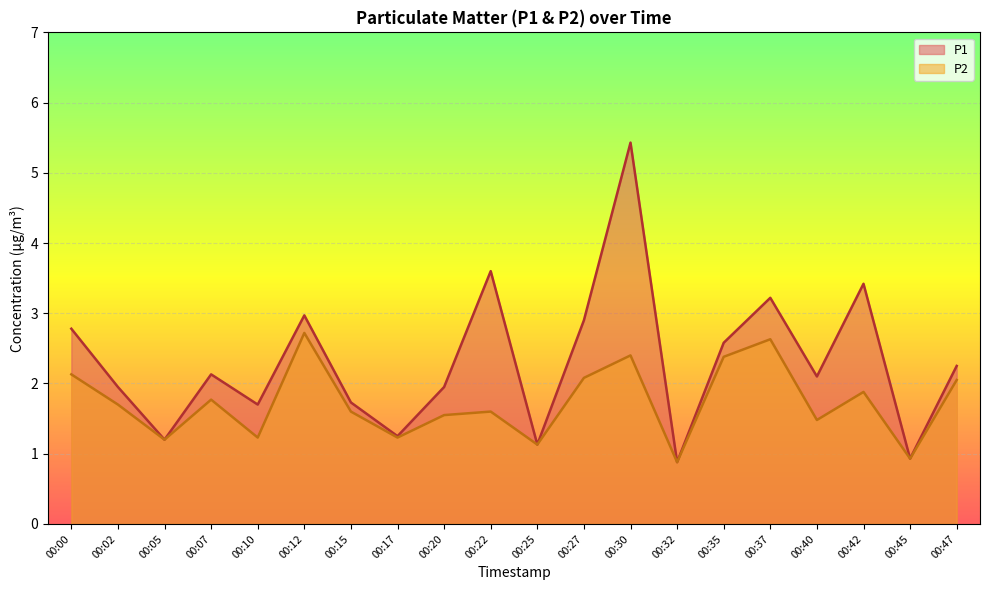

What is the sum of all P1 values?

46.1